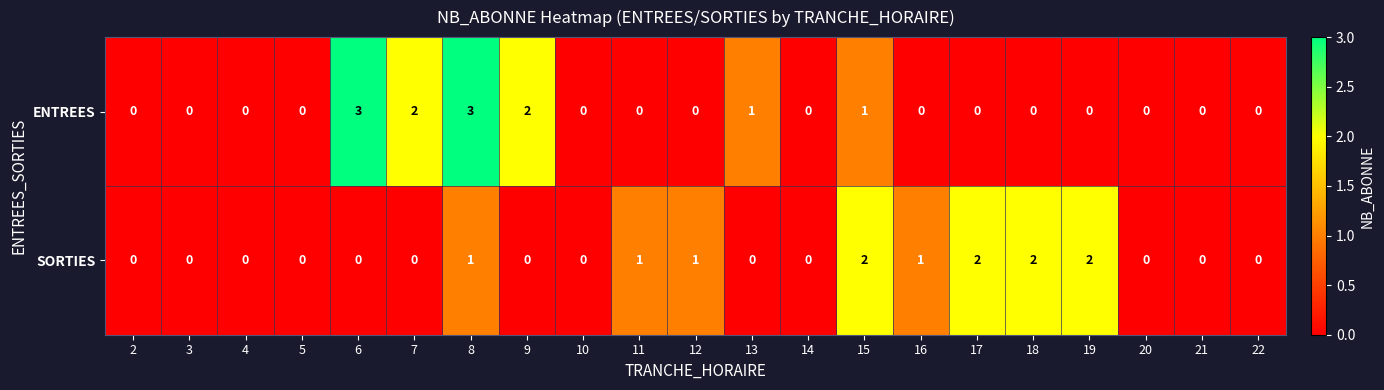

Rank the series by their maximum value, from highest to lowest.

ENTREES, SORTIES